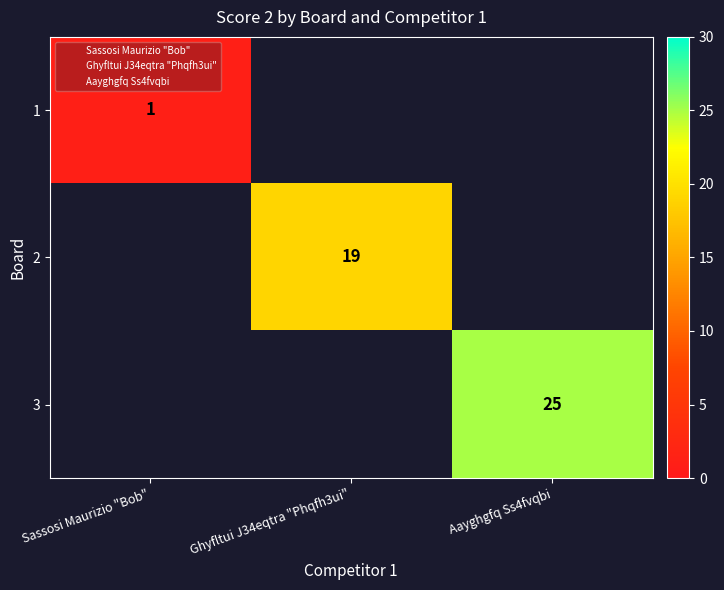

Which category has the highest value across all series?

Aayghgfq Ss4fvqbi